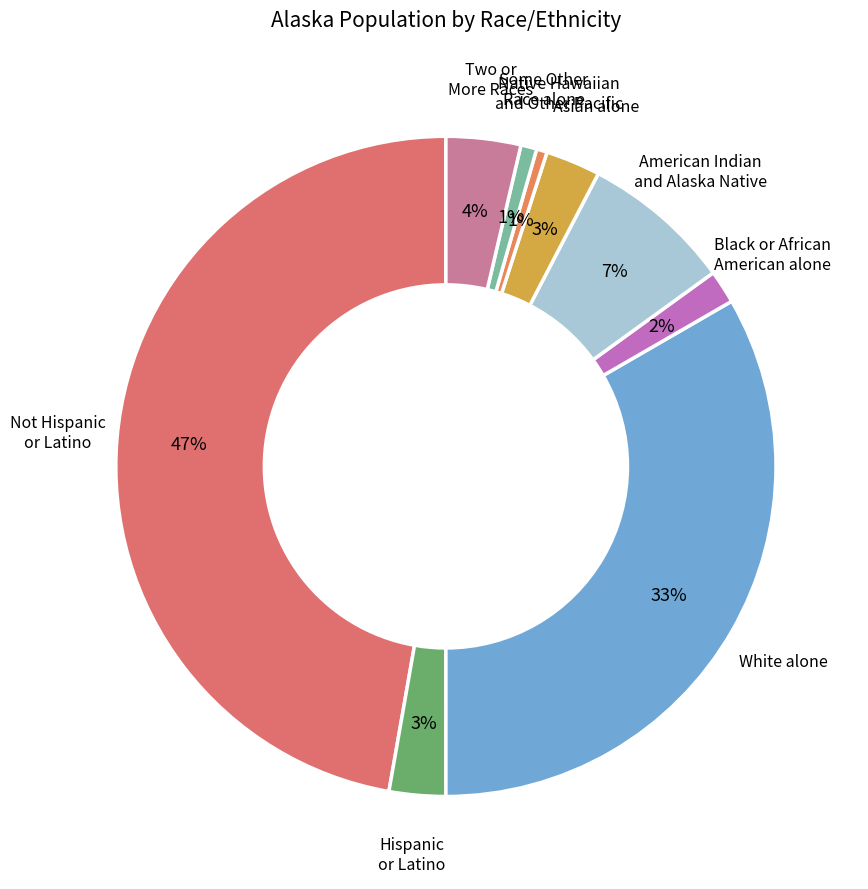

How many segments does this pie chart have?

9